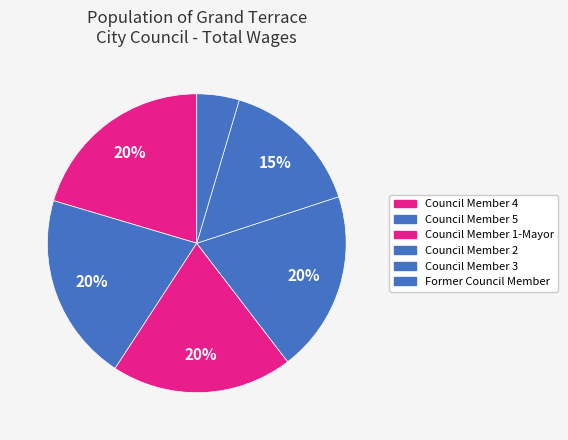

To the nearest percent, what is the combined percentage of Council Member 5 and Council Member 2?

40%